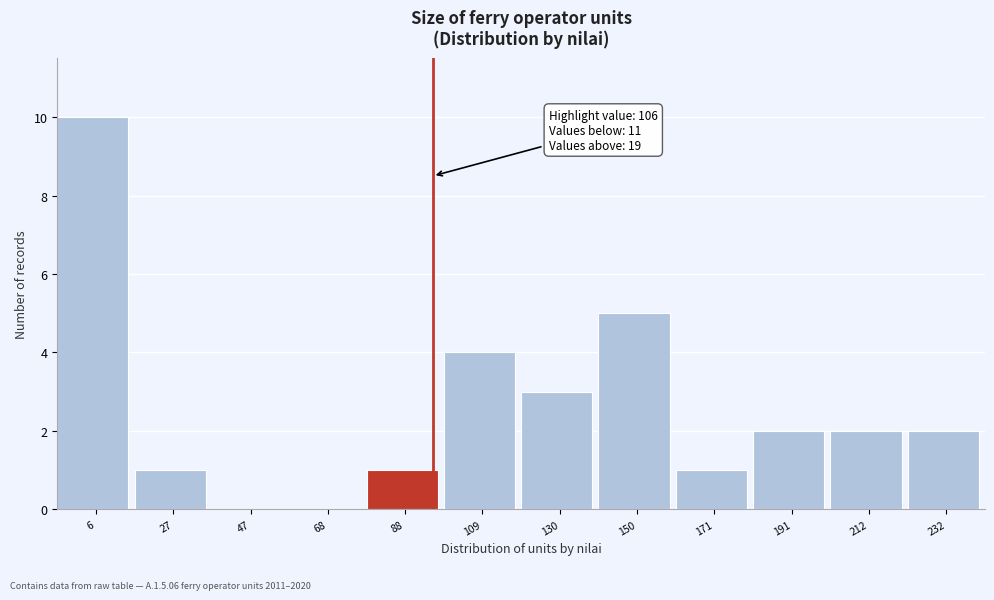

Reading right to left, list all the values displayed in this chart.

232=2	212=2	191=2	171=1	150=5	130=3	109=4	88=1	68=0	47=0	27=1	6=10